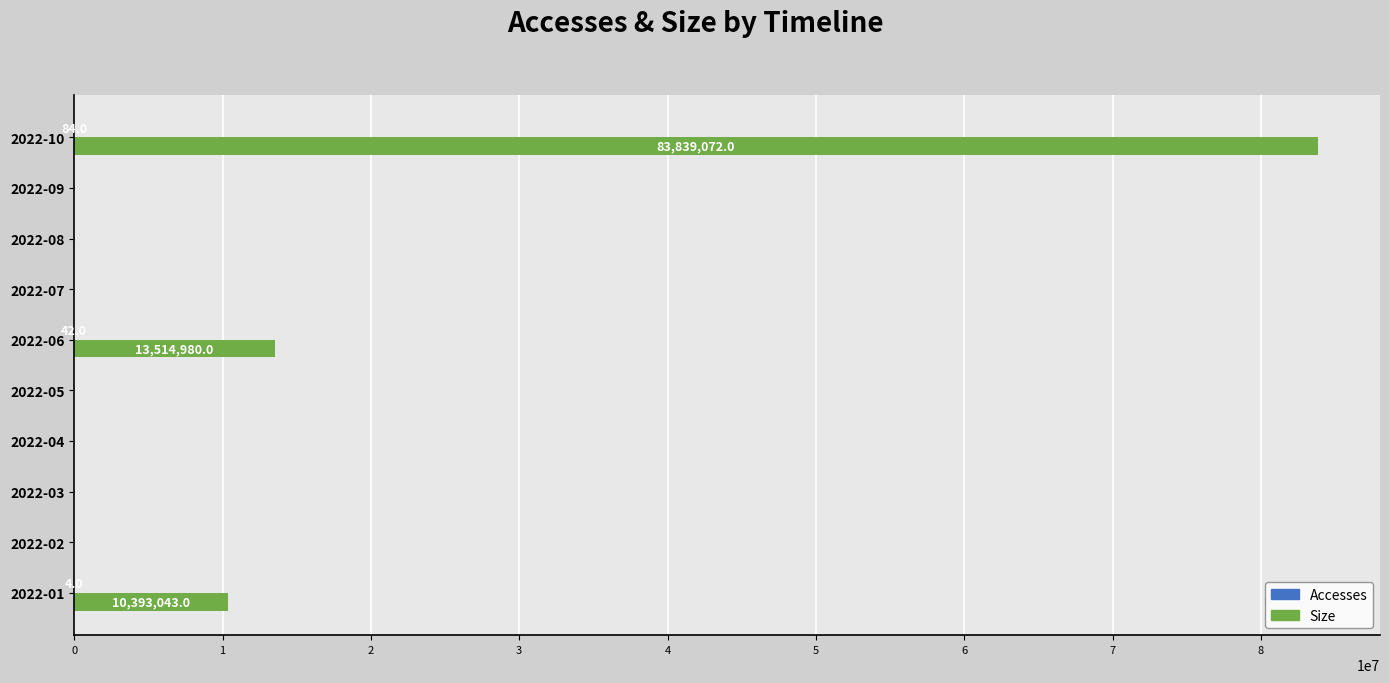

The value of Size at 2022-10 is 83839072. True or false?

True